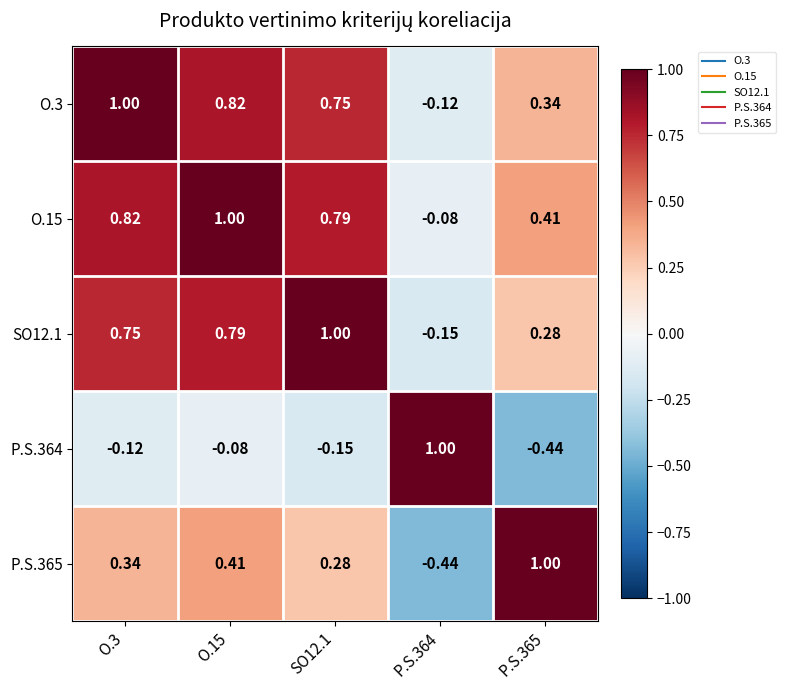

At which category is the sum across all series the highest?

O.15